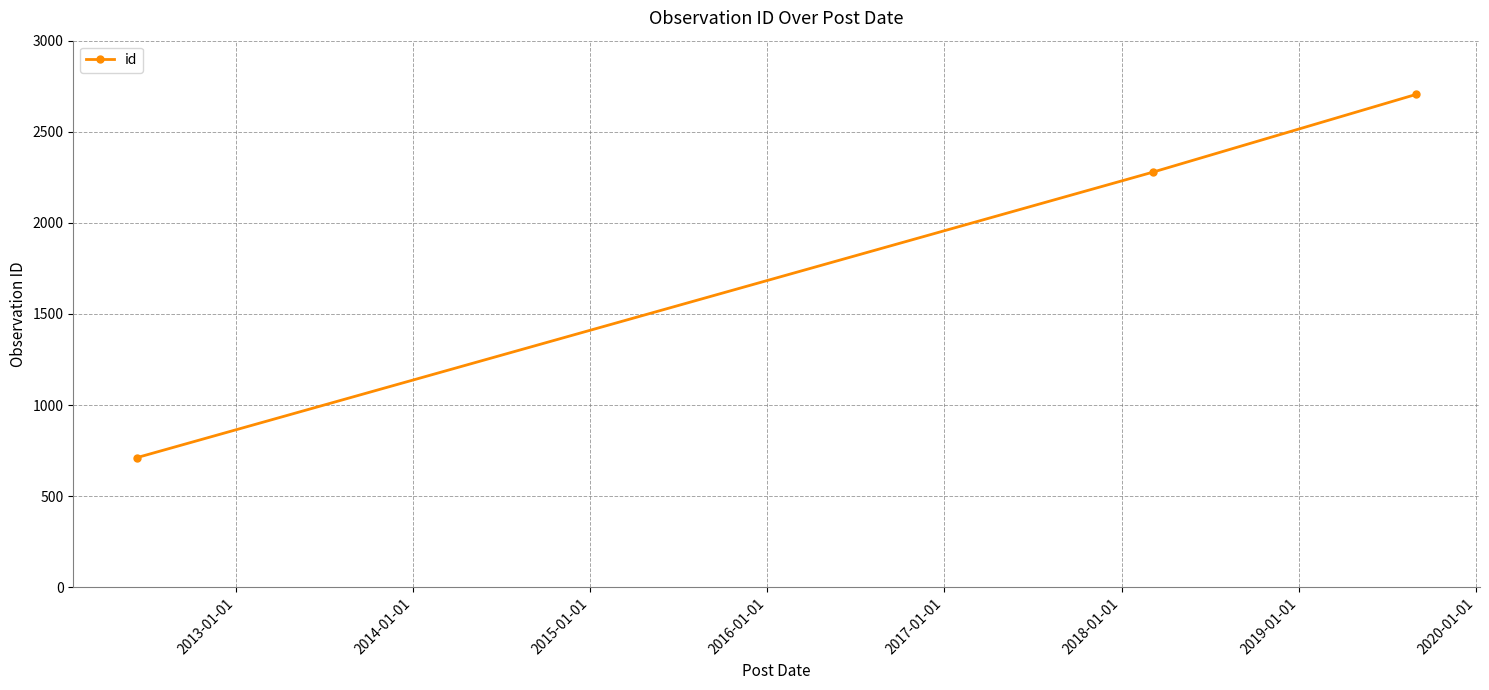

What is the difference between the maximum and minimum values?

1993